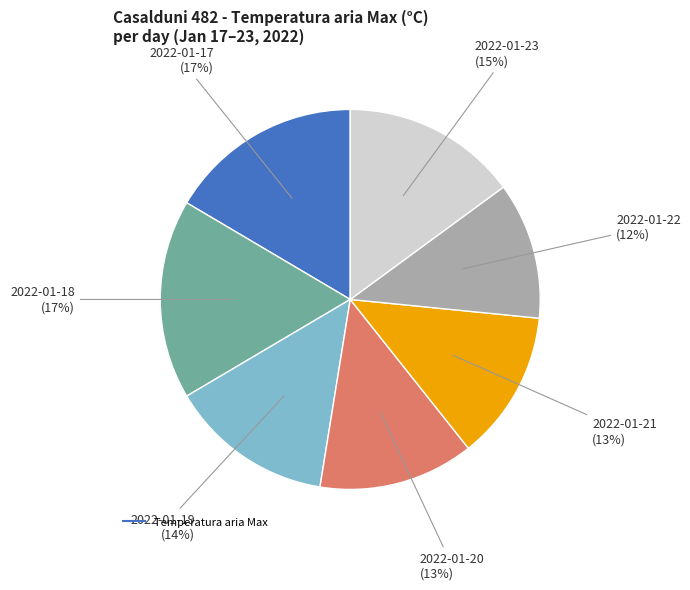

To the nearest percent, what is the average slice percentage?

14%